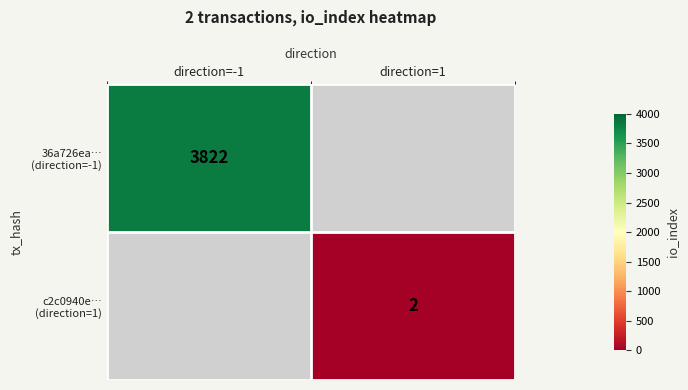

Is the value of 36a726ea… (direction=-1) at direction=1 greater than the value of c2c0940e… (direction=1) at direction=1?

No